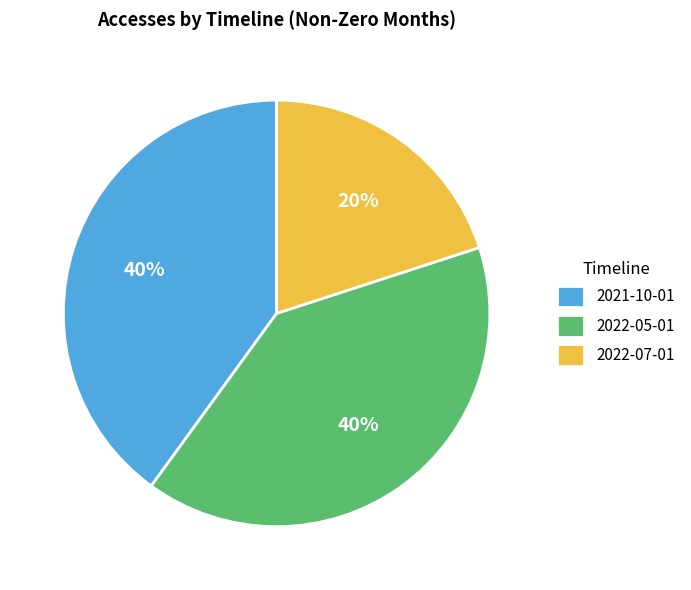

Is there a majority slice in this chart?

No